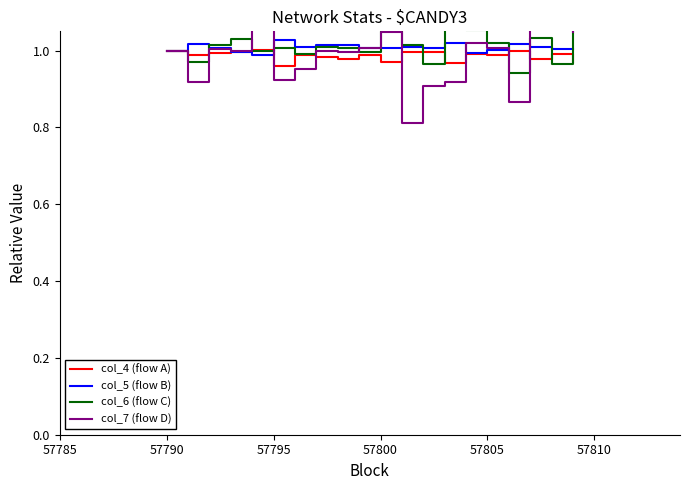

True or false: col_6 (flow C) and col_4 (flow A) cross at least once.

True